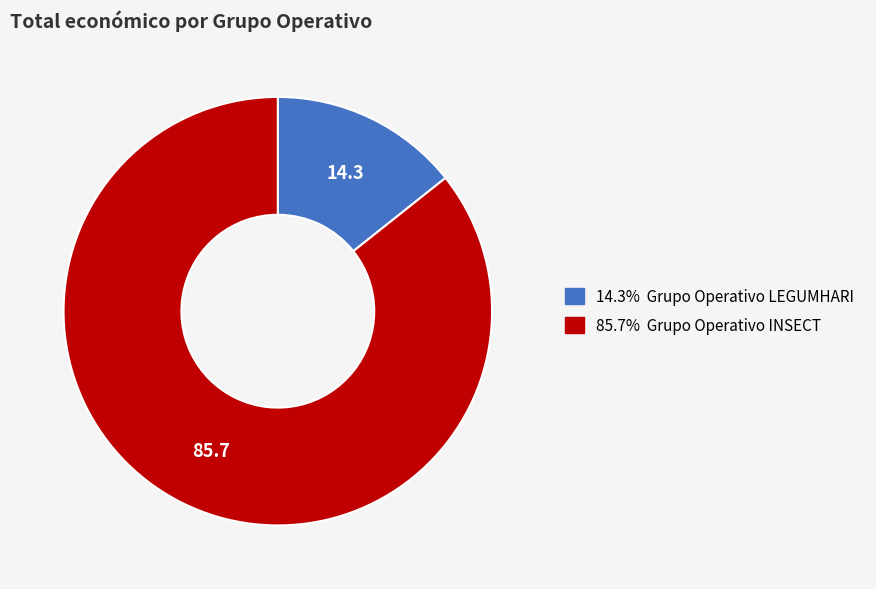

Is there a majority slice in this chart?

Yes